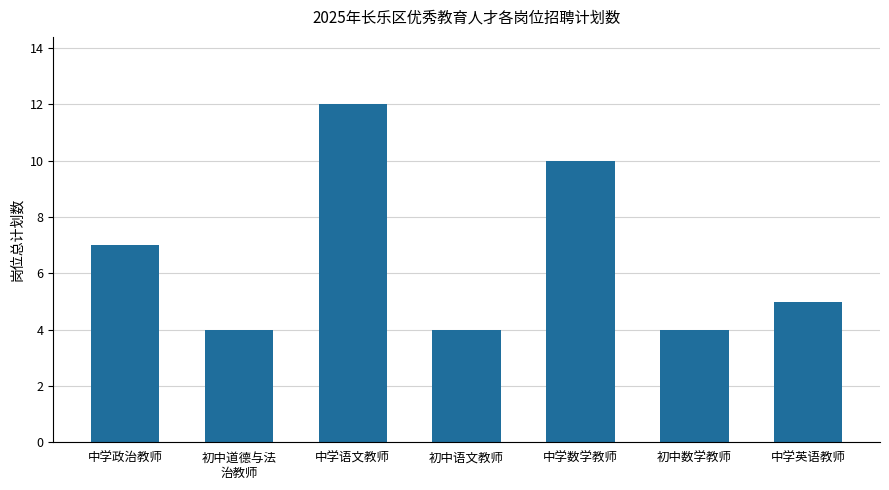

Where is the data nearest to the value 8?

中学政治教师